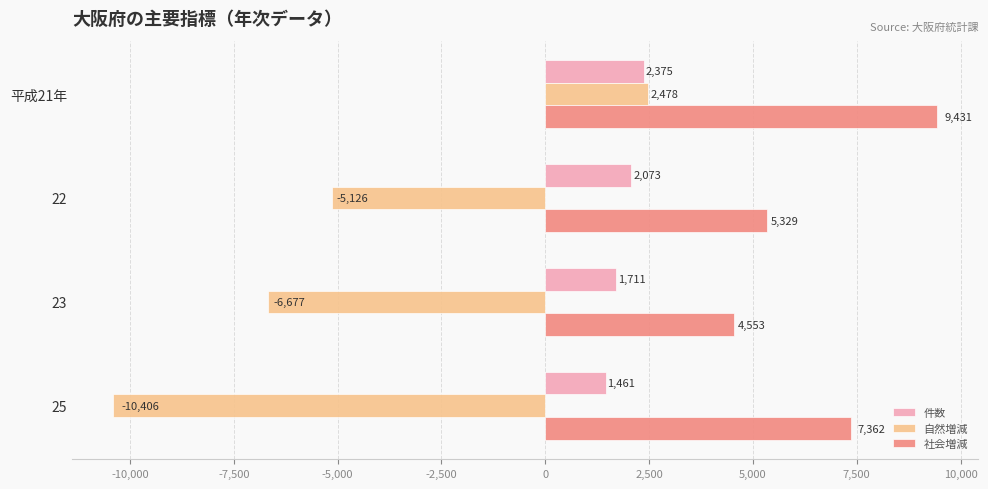

Is it true that 件数 equals 923 at 23?

False